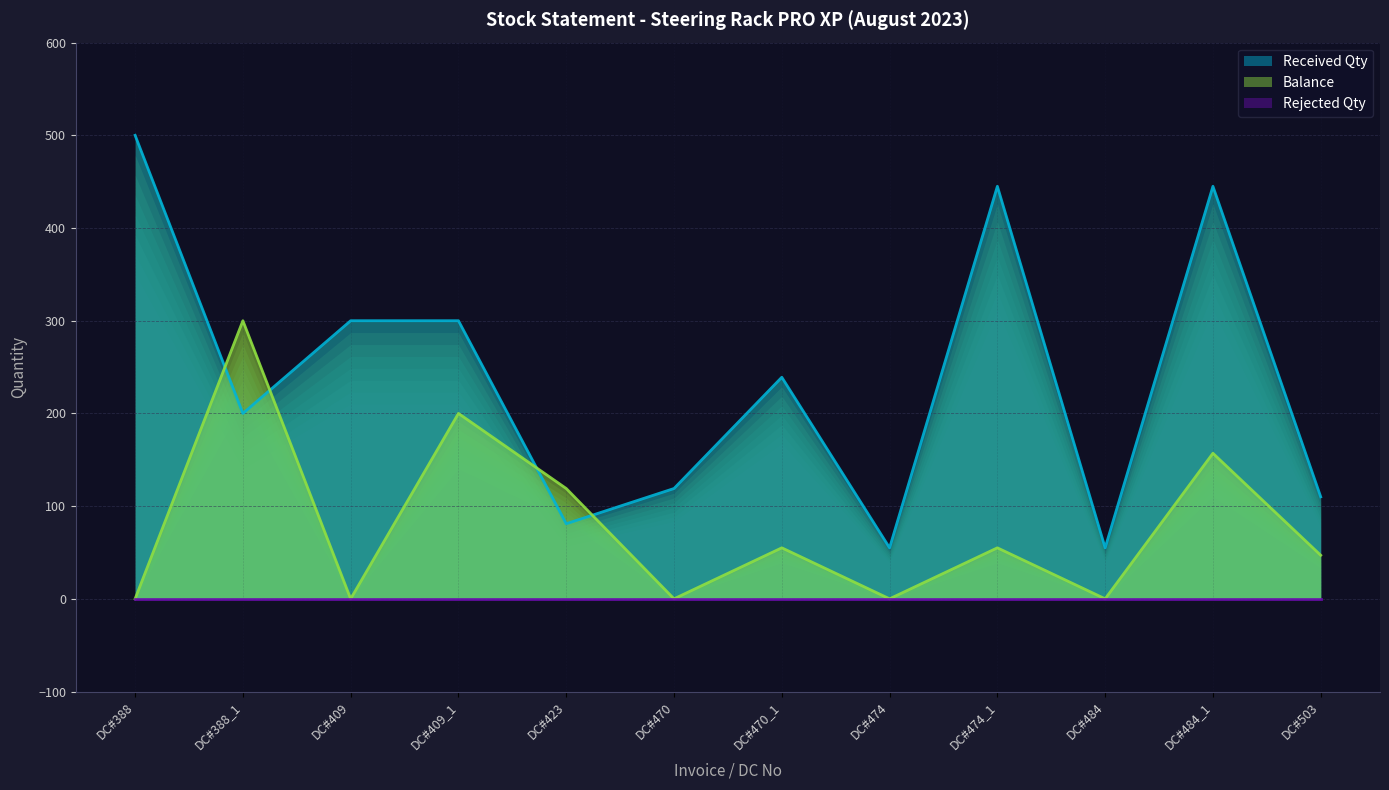

What is the maximum value for Received Qty?

500